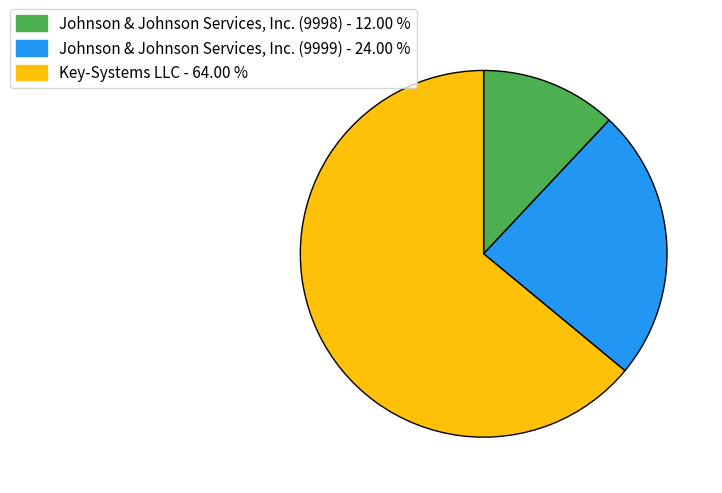

Does any single category account for the majority?

Yes